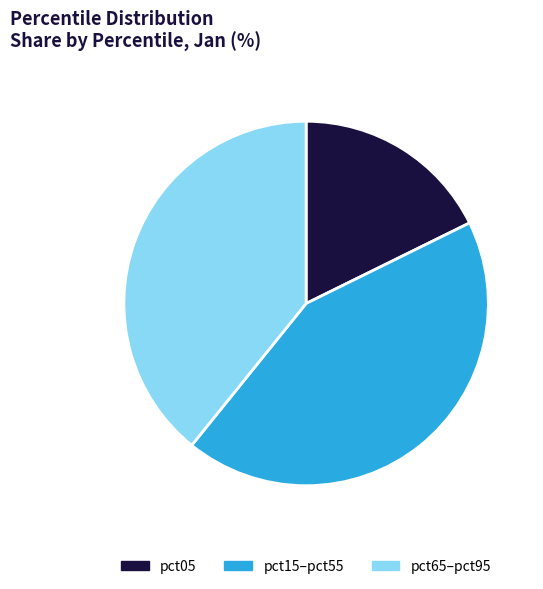

Do pct05 and pct65–pct95 together represent more than half of the pie?

Yes